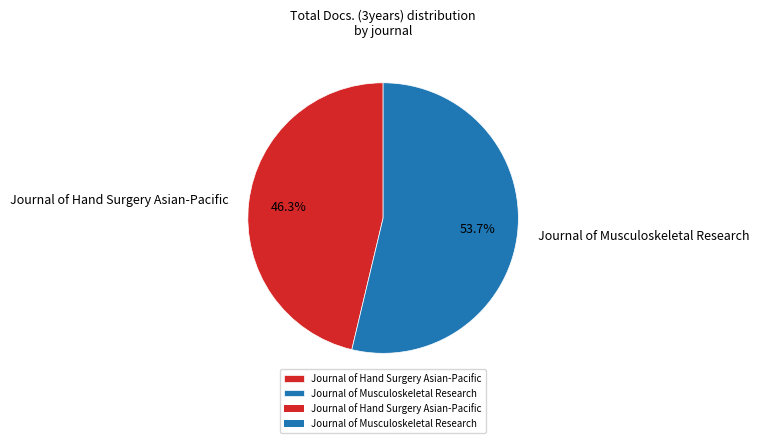

Which slice is the largest?

Journal of Musculoskeletal Research